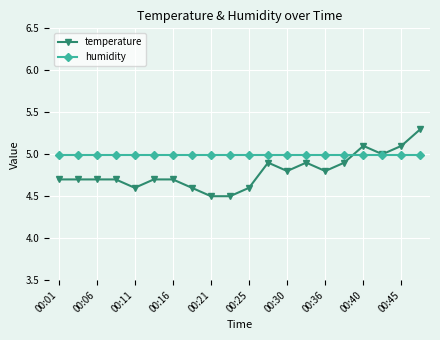

What is the lowest value of the humidity series?

5.0